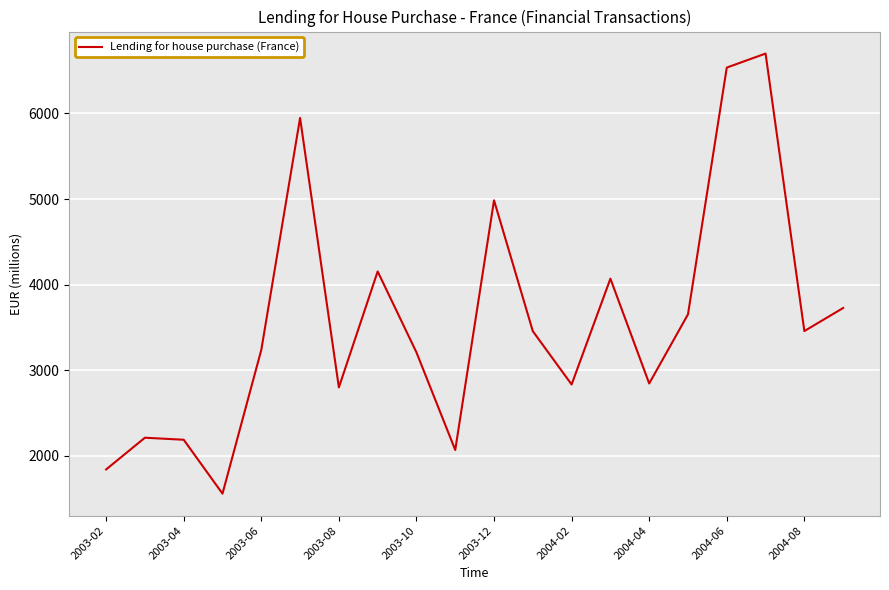

What is the difference between the maximum and minimum values?

5142.4